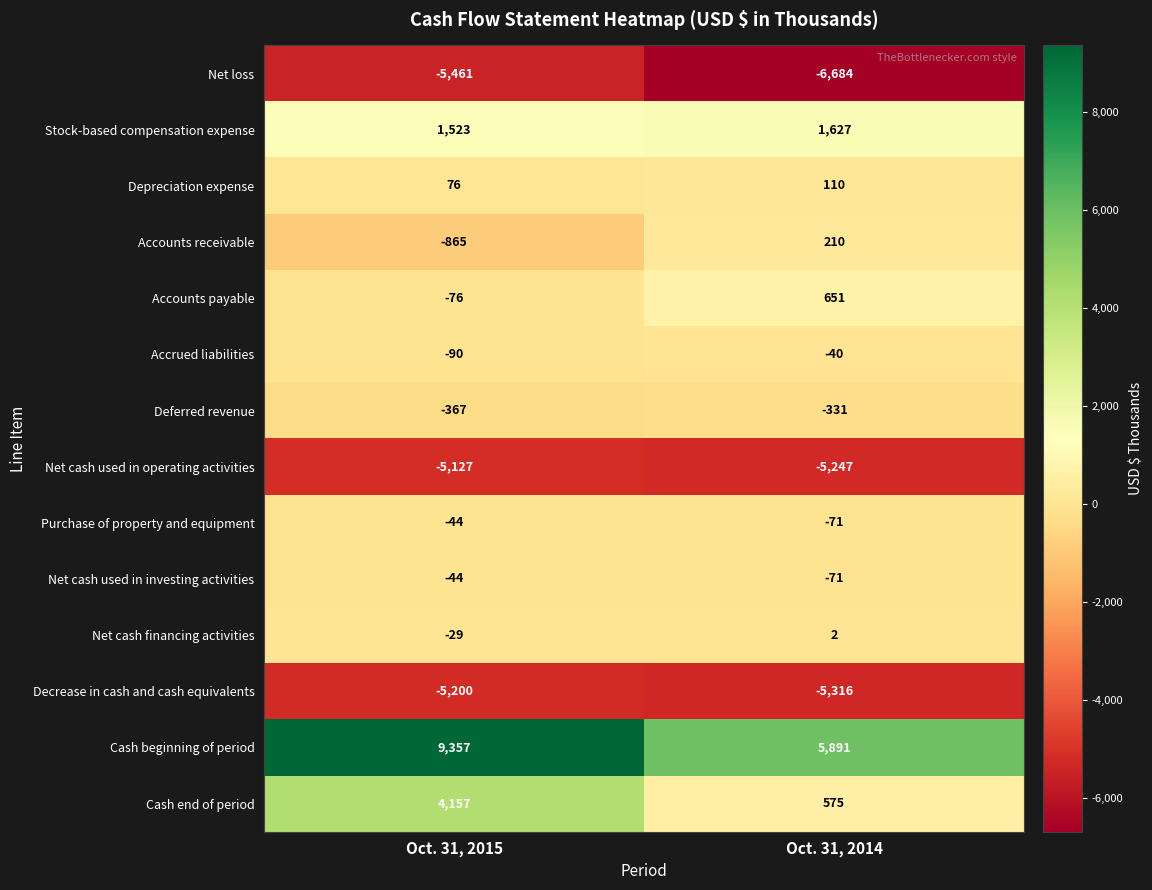

Is it true that Stock-based compensation expense equals 2744 at Oct. 31, 2014?

False